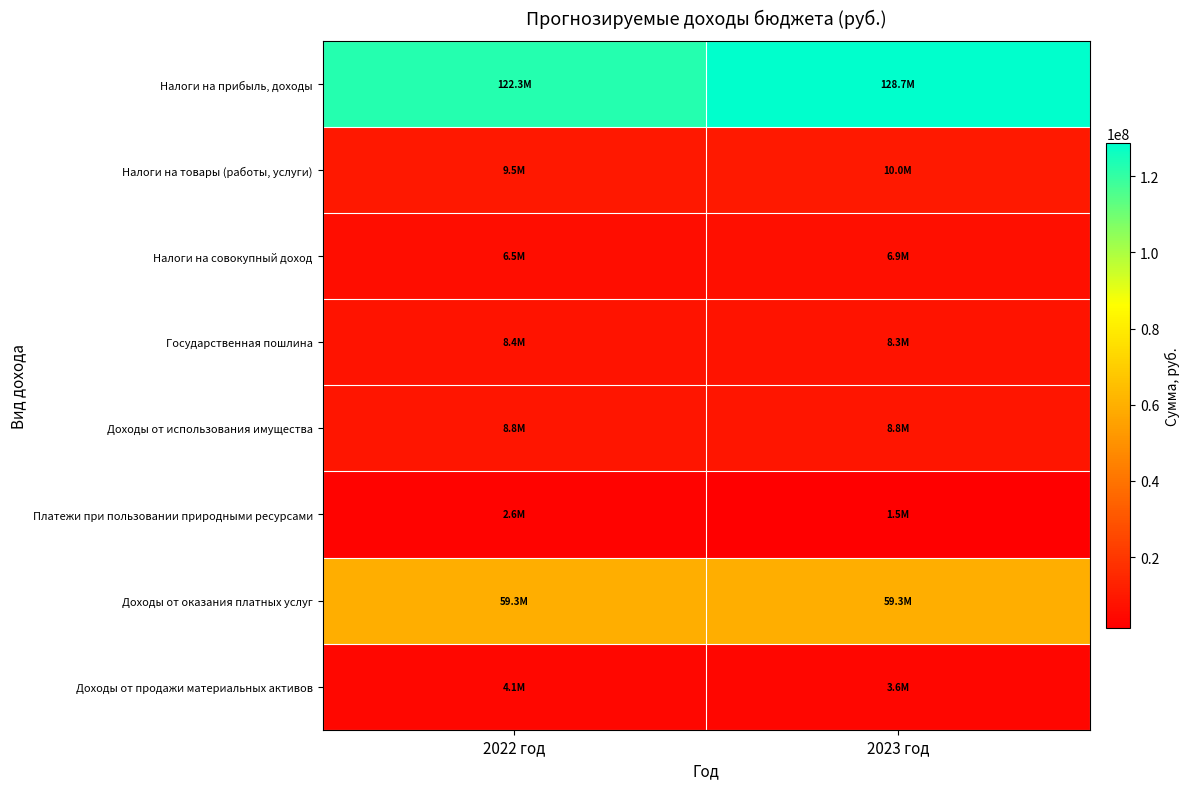

What is the spread (max minus min) of values at 2023 год?

127187000